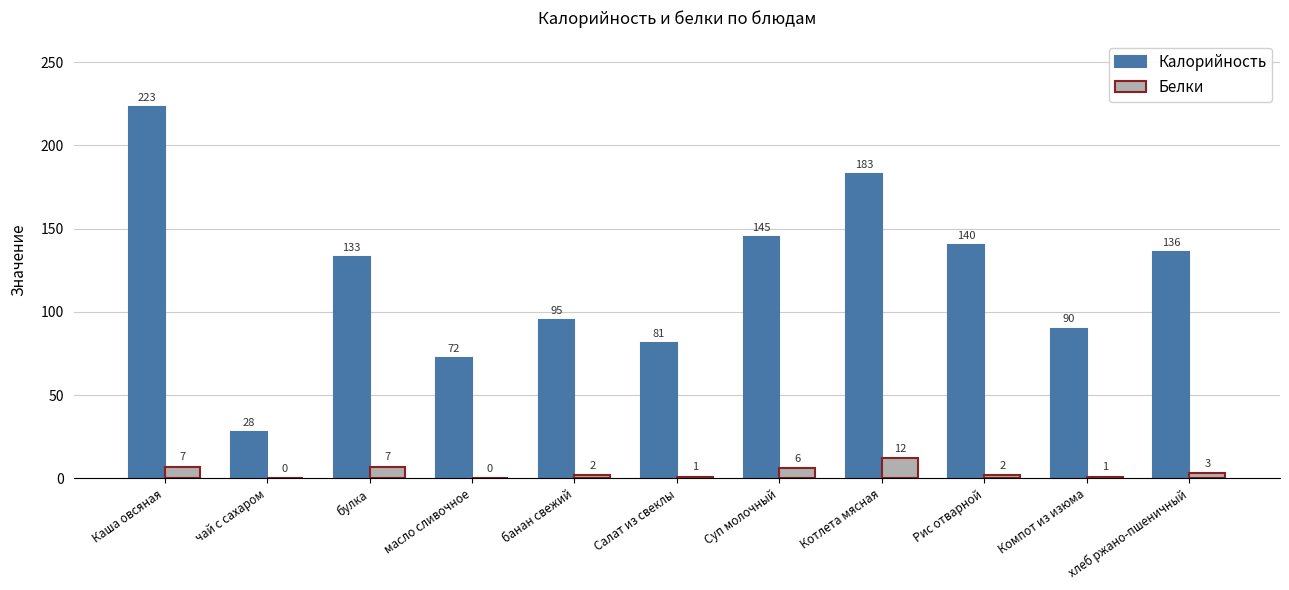

How many distinct data groups are displayed?

2